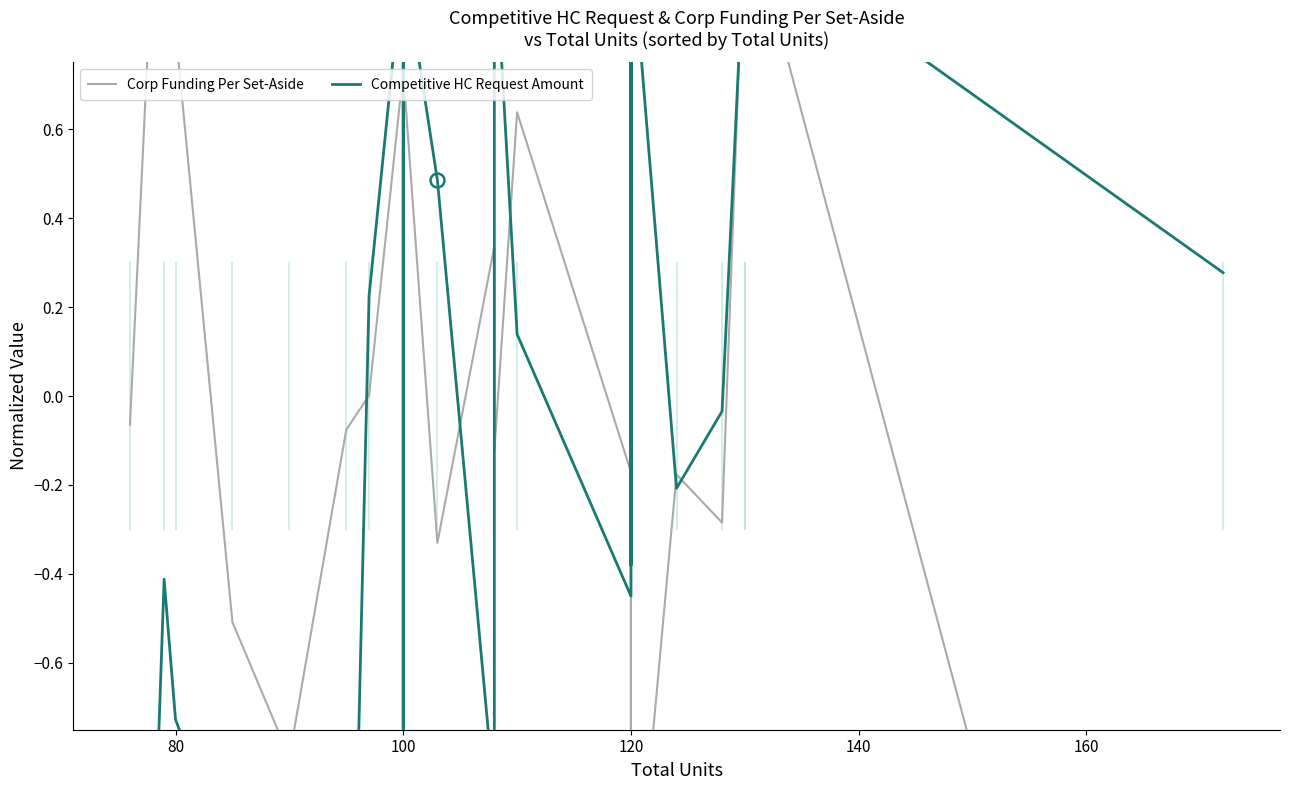

After their last crossing, which series has the higher values: Corp Funding Per Set-Aside or Competitive HC Request Amount?

Competitive HC Request Amount